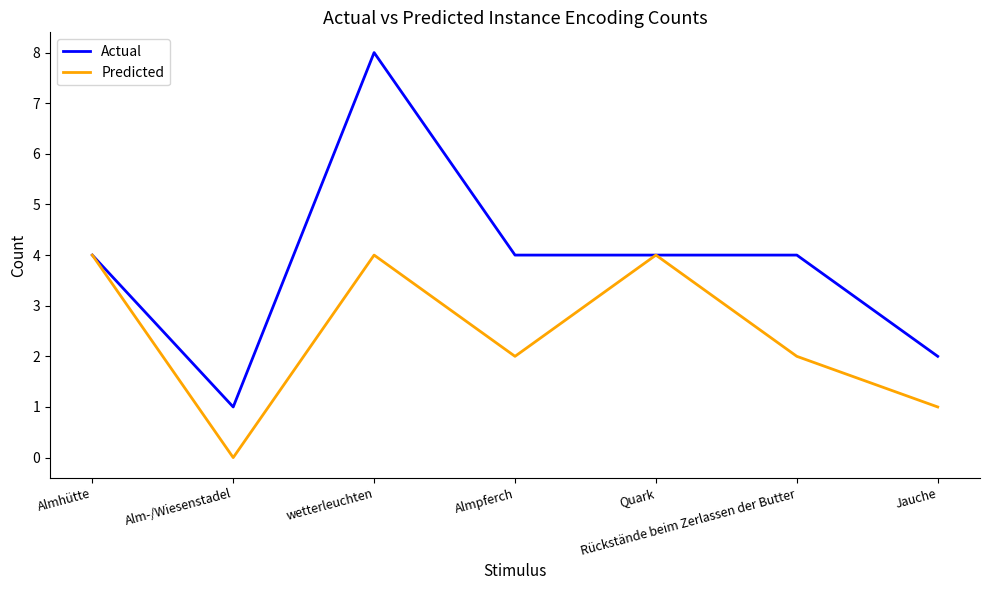

Is the value of Actual at Almpferch greater than the value of Predicted at Rückstände beim Zerlassen der Butter?

Yes